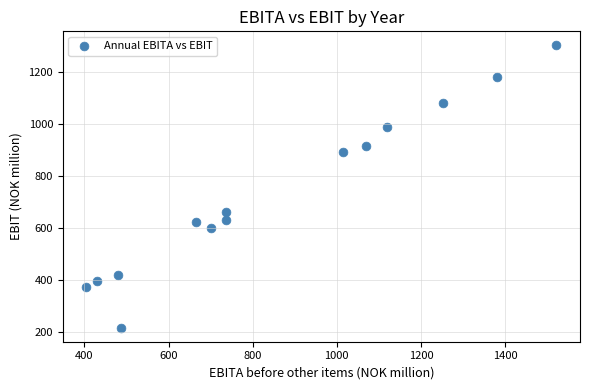

What Y value in the scatter plot is closest to 757?

659.9